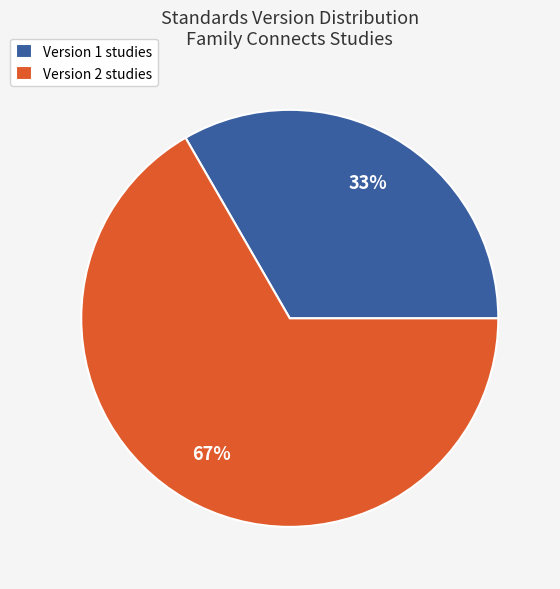

To the nearest percent, what is the average slice percentage?

50%